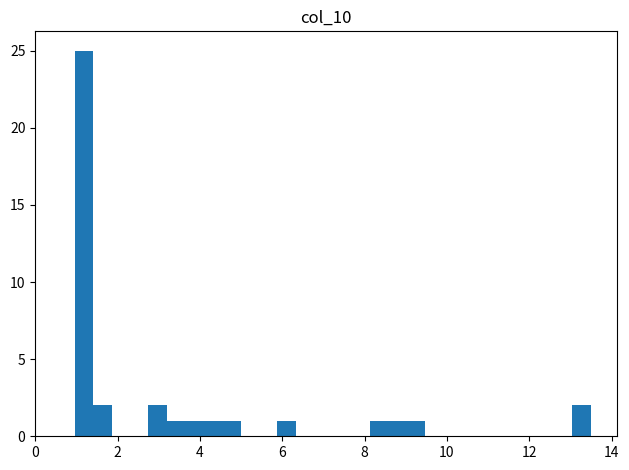

Around what value on the x-axis is the tallest bar? Give the approximate position of its centre, as read against the axis.

1.2